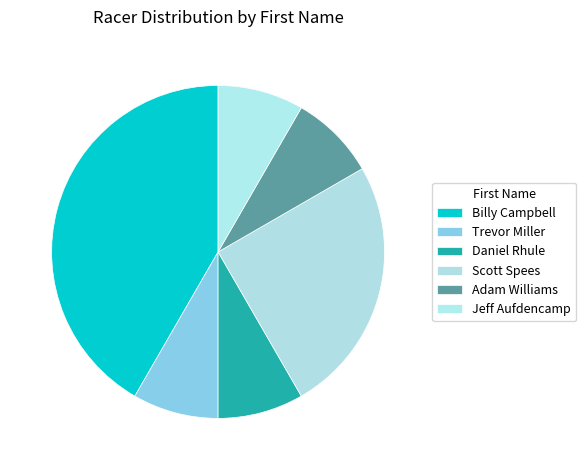

Which slice is the largest?

Billy Campbell